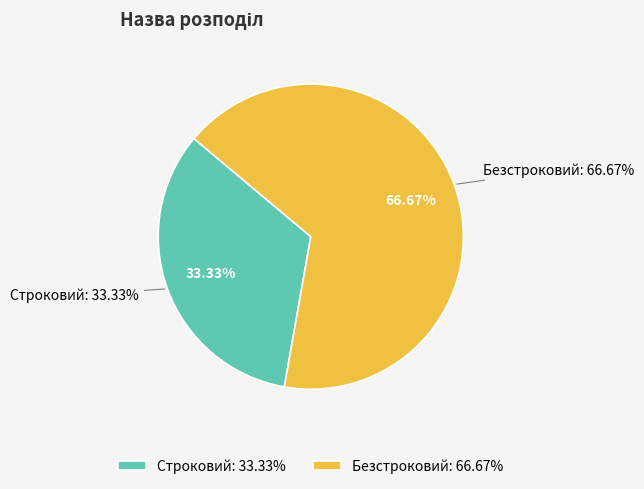

Which category accounts for the majority?

Безстроковий